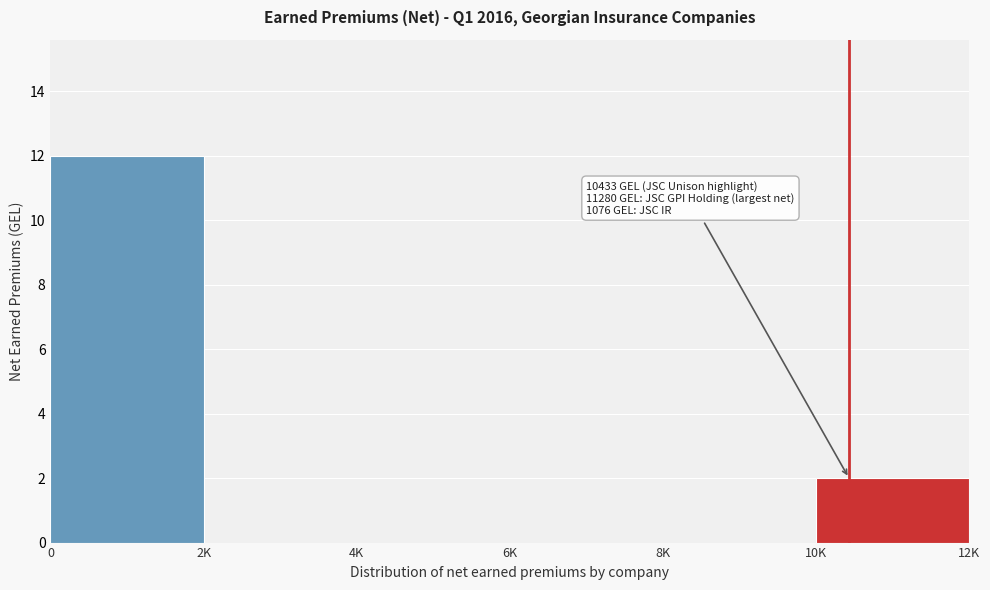

Reading left to right, transcribe all the data shown in this chart.

0=12	2K=0	4K=0	6K=0	8K=0	10K=2